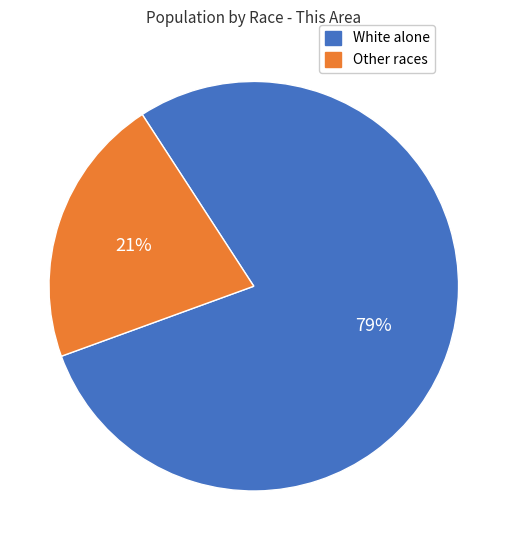

Does any single category account for the majority?

Yes